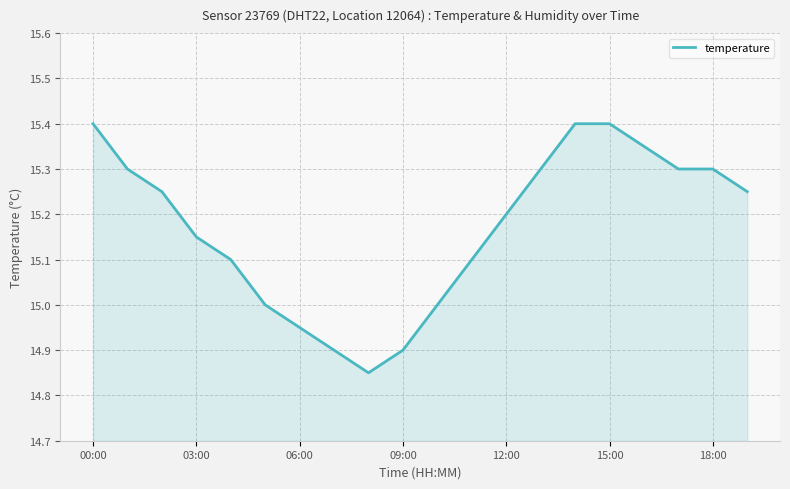

What is the difference between the maximum and minimum values?

0.6